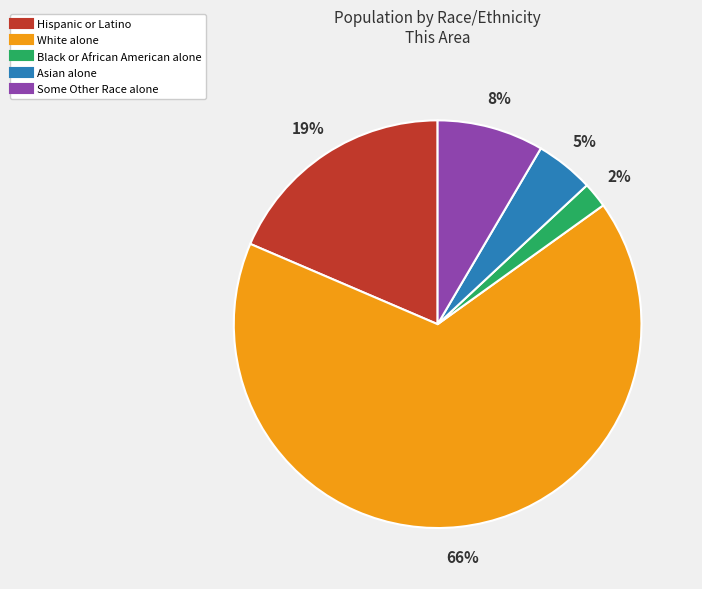

What is the majority slice?

White alone